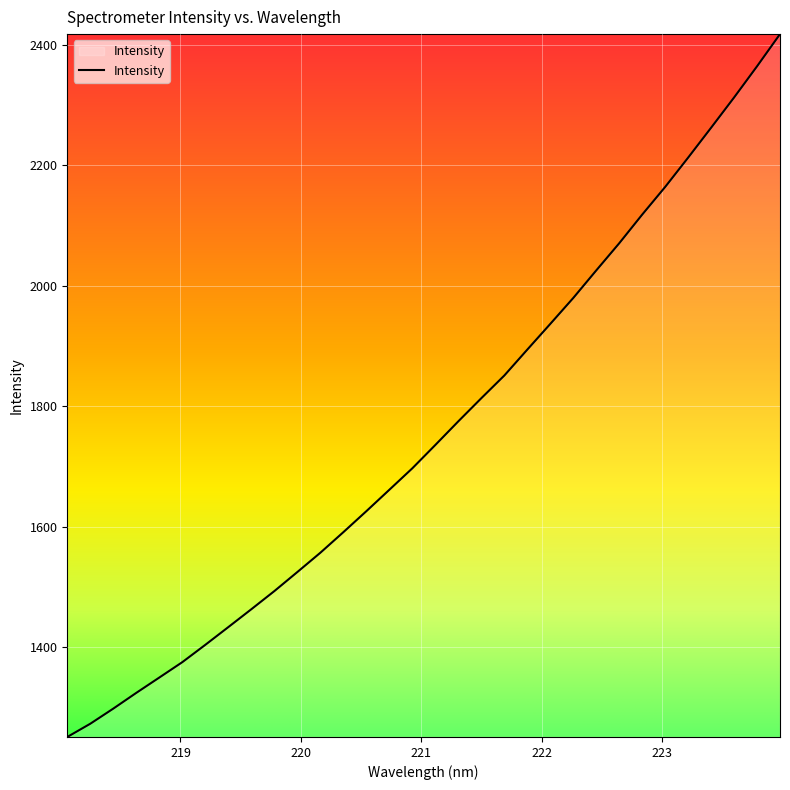

What is the difference between the maximum and minimum values?

1166.9